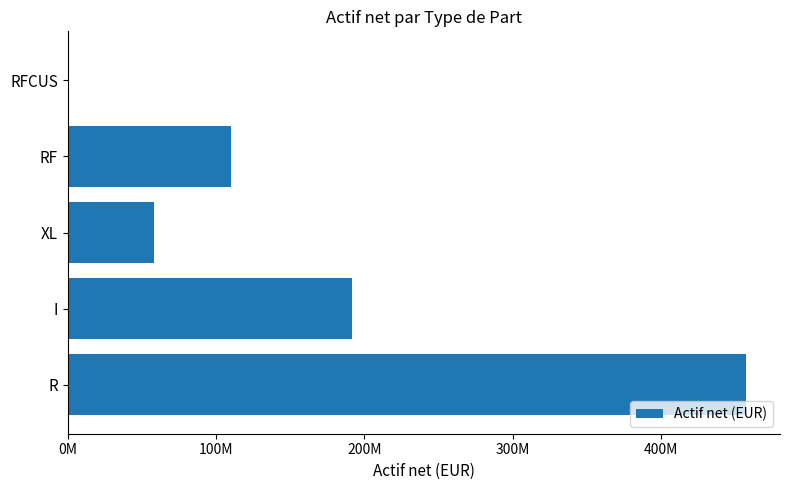

Are the bars horizontal?

Yes